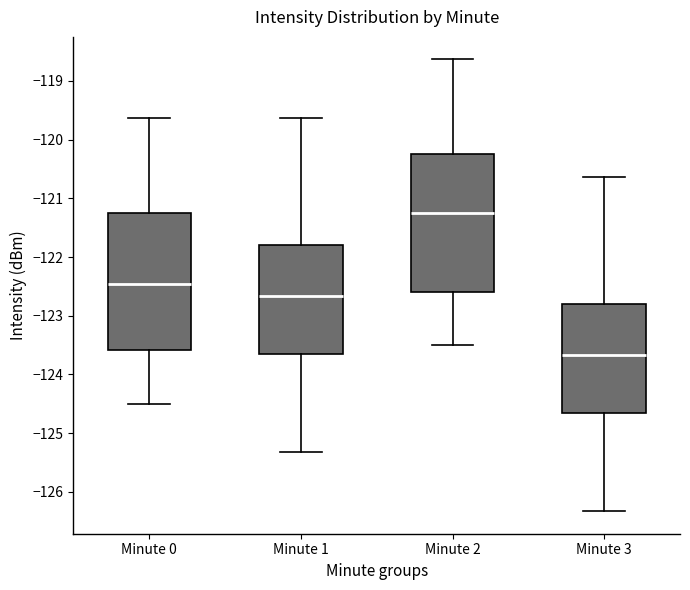

Which box's median line is the lowest?

Minute 3